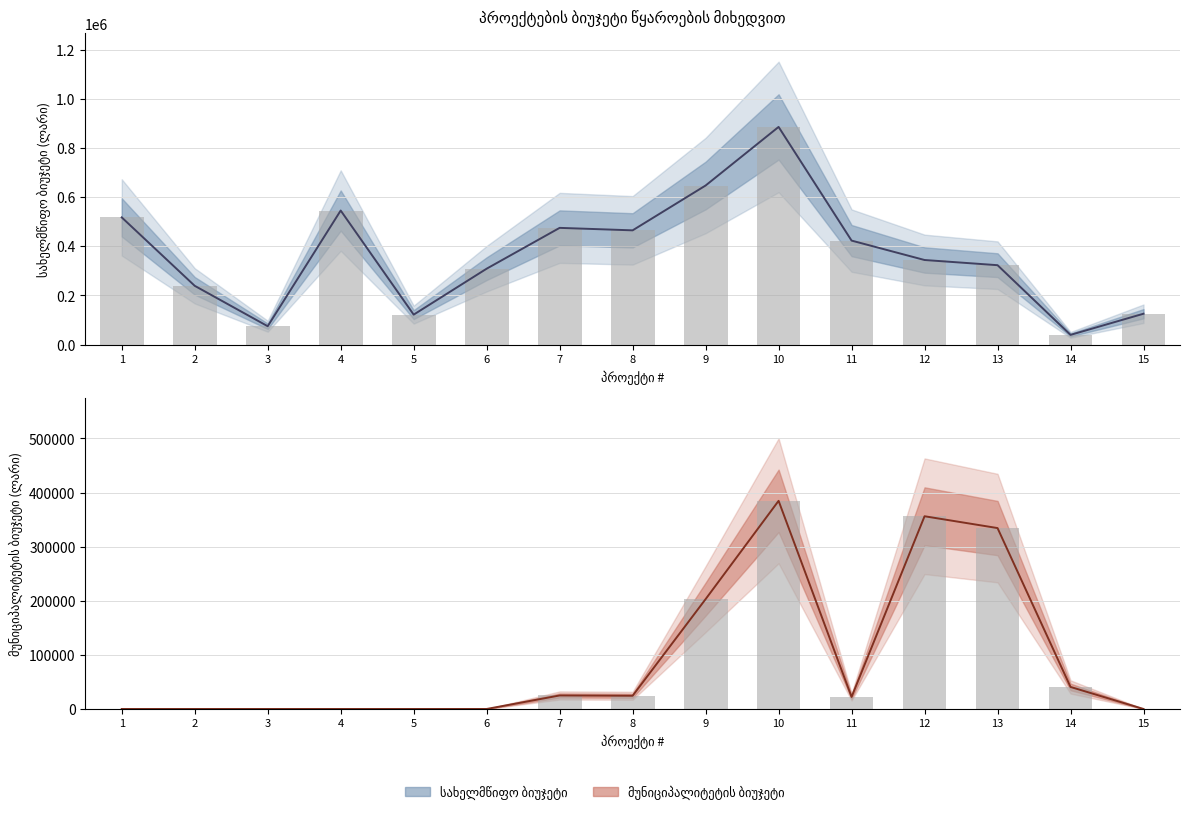

Are the bars grouped side by side (vs. stacked)?

Yes